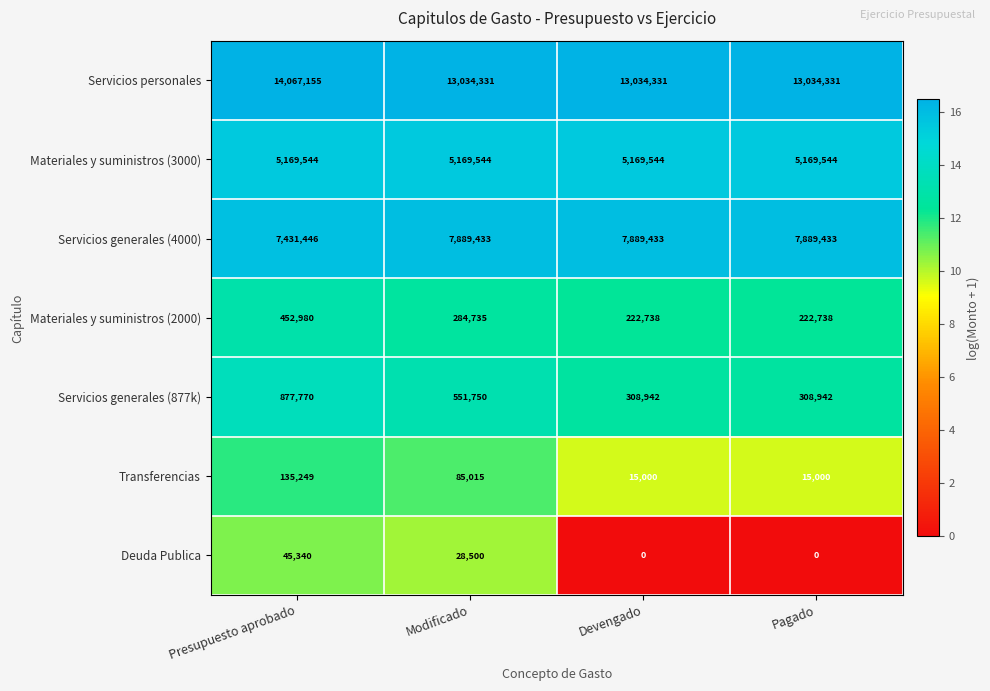

Which series changed the most between Presupuesto aprobado and Devengado?

Servicios personales